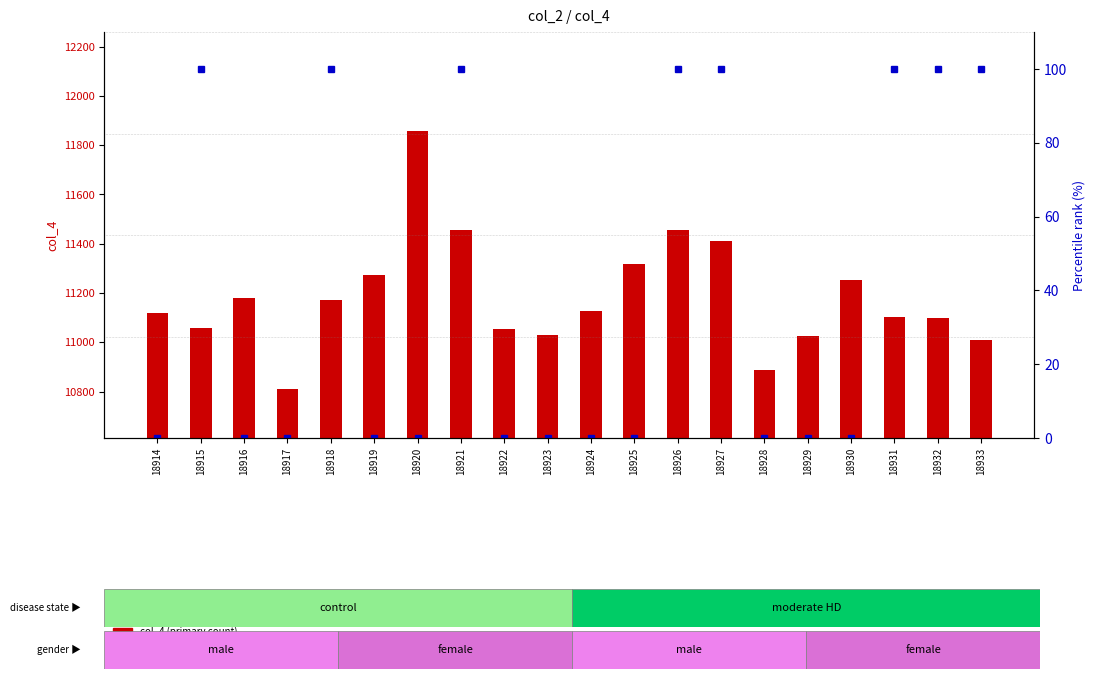

What is the difference between the highest and lowest values at 18931?

11003